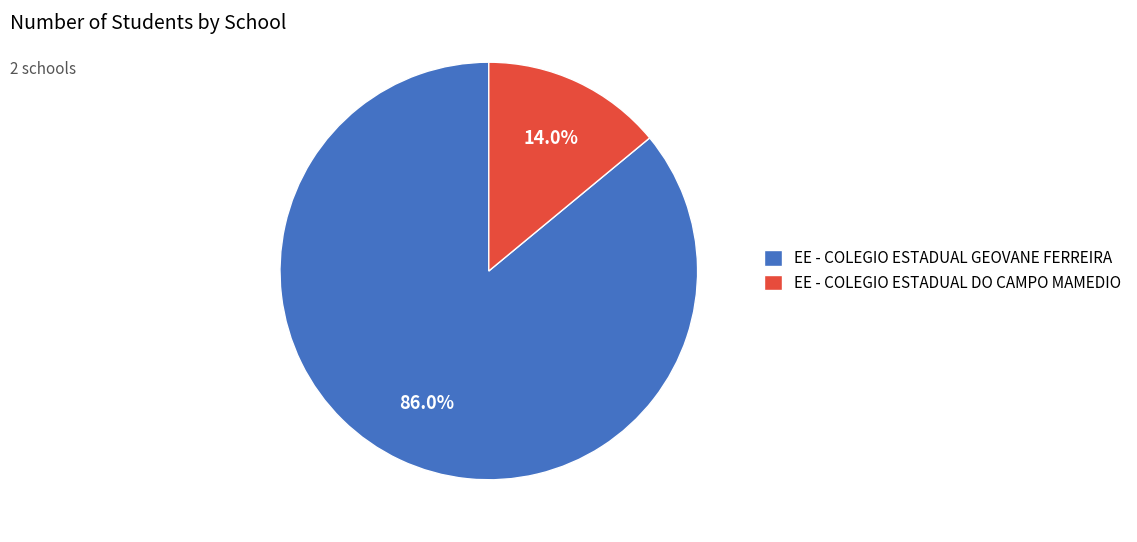

Which category accounts for the majority?

EE - COLEGIO ESTADUAL GEOVANE FERREIRA